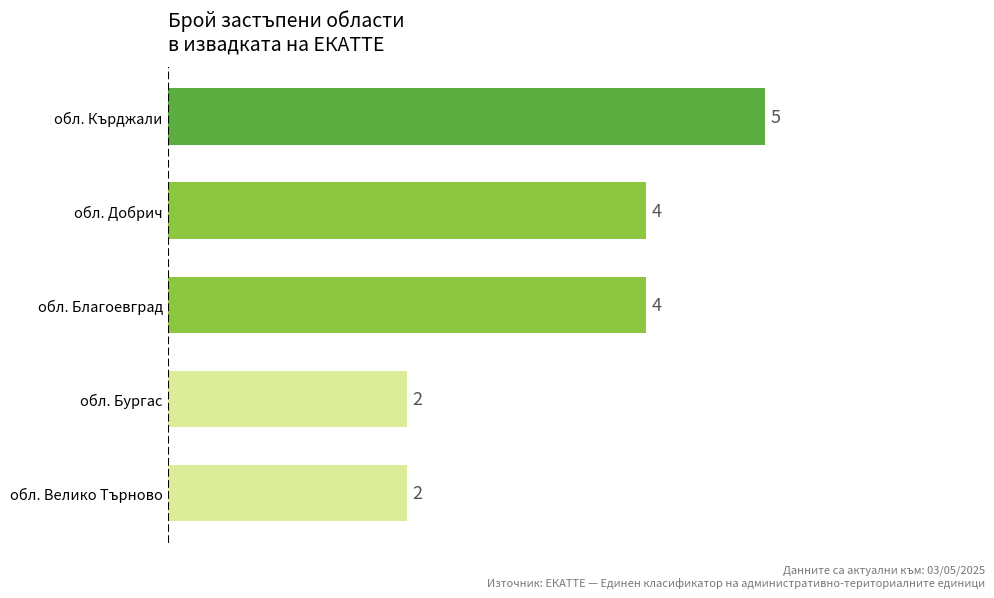

Reading bottom to top, transcribe all the data shown in this chart.

2	2	4	4	5